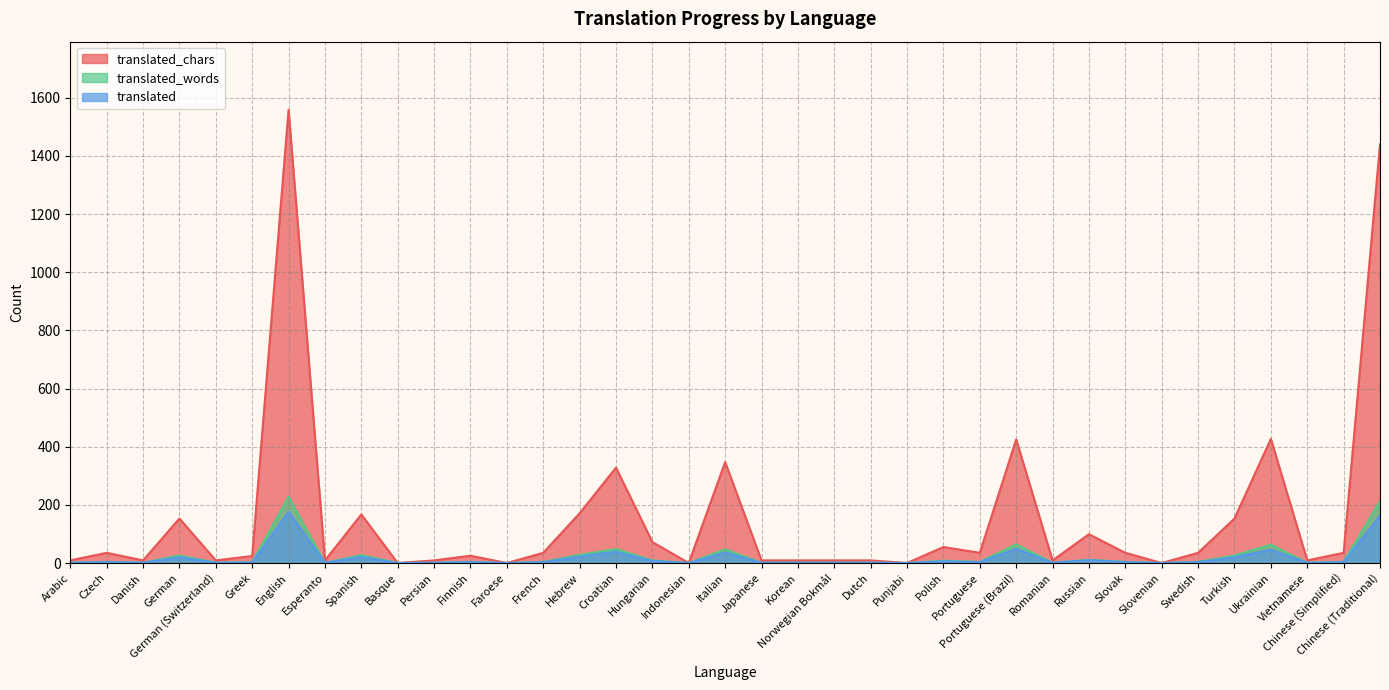

Between Czech and Punjabi, which series saw the biggest shift?

translated_chars